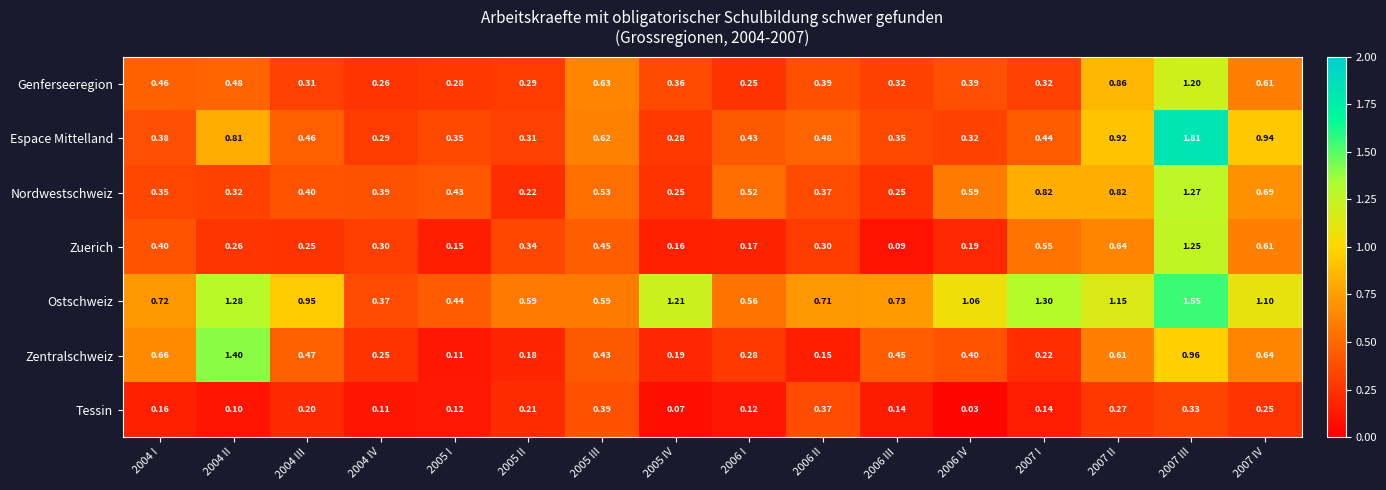

Rank the series by their maximum value, from highest to lowest.

Espace Mittelland, Ostschweiz, Zentralschweiz, Nordwestschweiz, Zuerich, Genferseeregion, Tessin